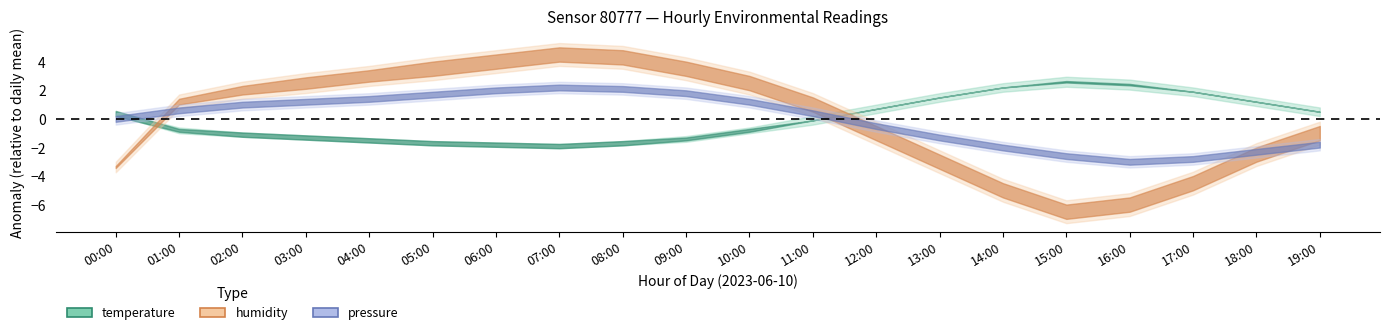

Rank the series by their maximum value, from highest to lowest.

humidity, temperature, pressure